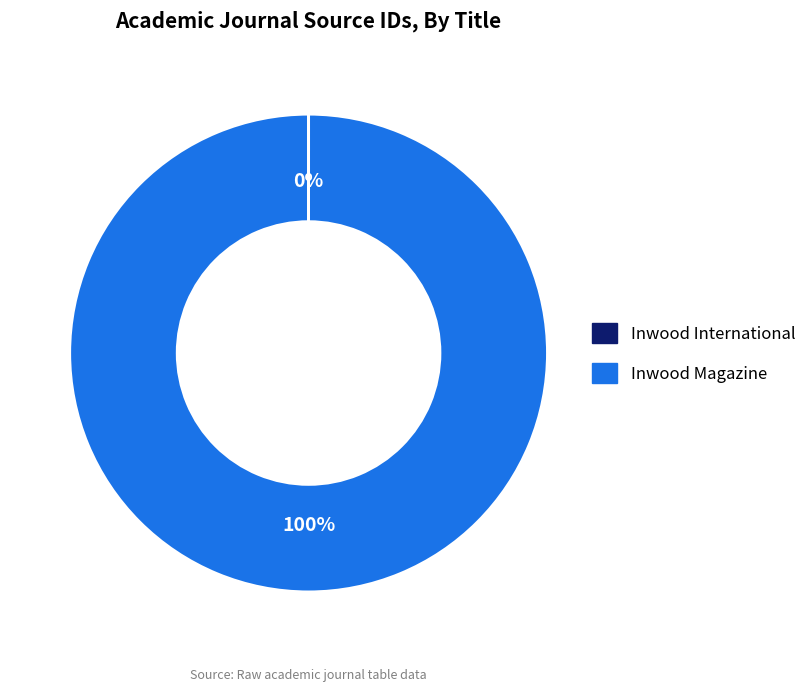

Which slice represents more than half of the pie?

Inwood Magazine